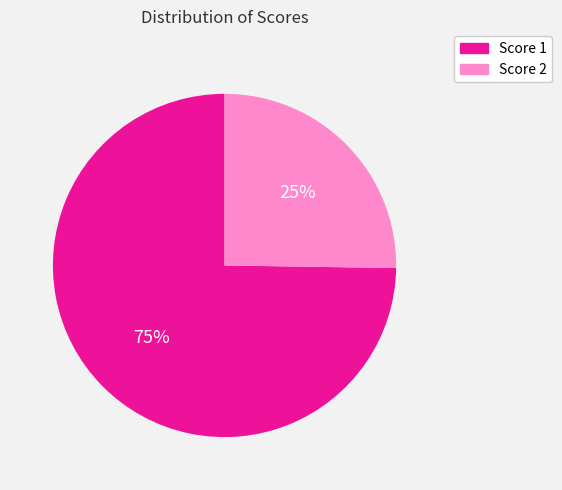

Does any single category account for the majority?

Yes